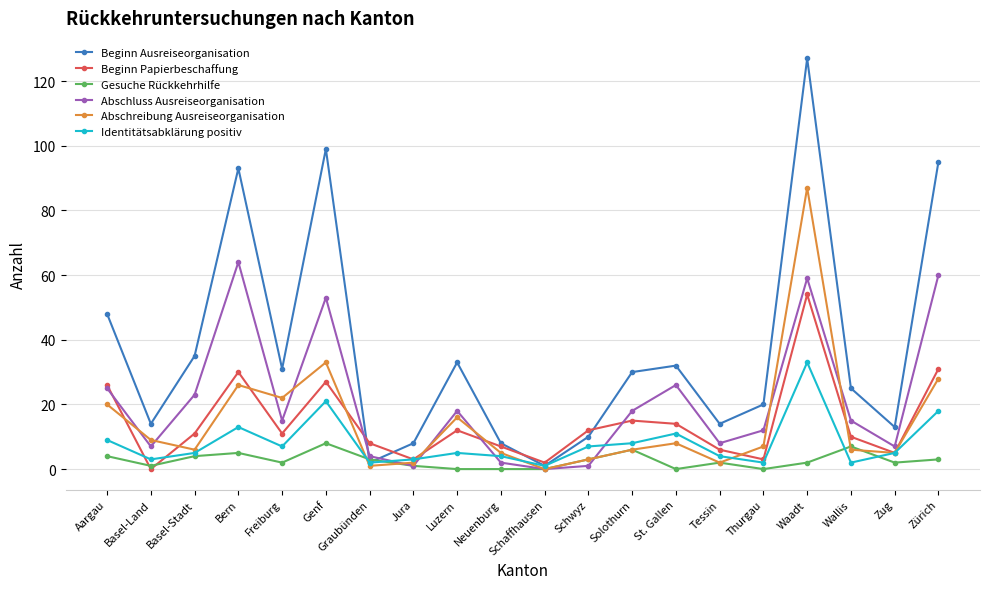

At which category is the sum across all series the highest?

Waadt